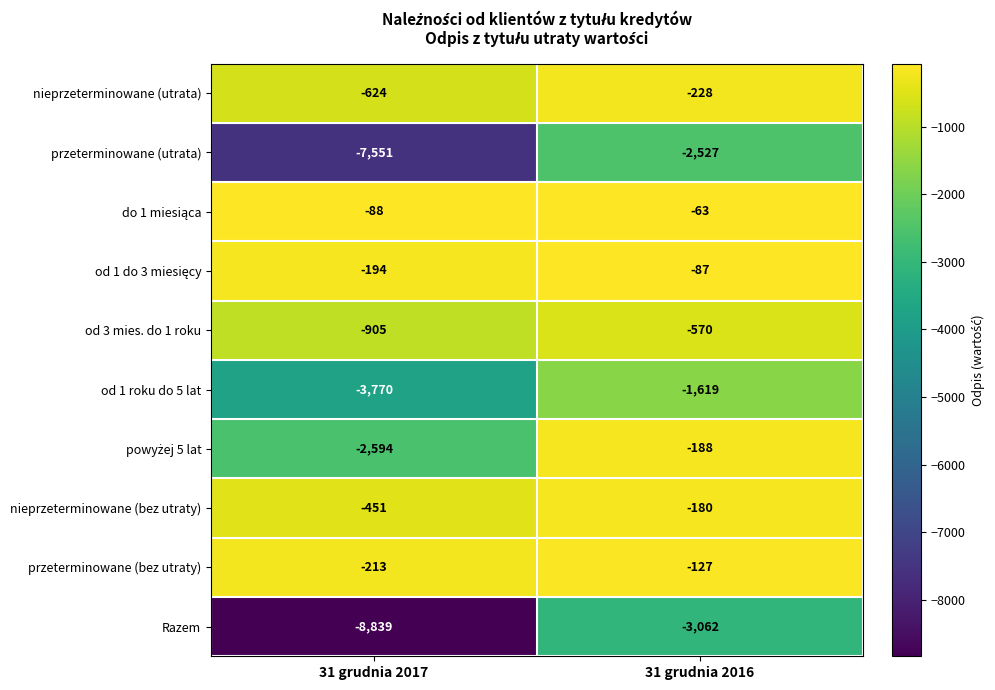

The value of przeterminowane (bez utraty) at 31 grudnia 2016 is -177. True or false?

False